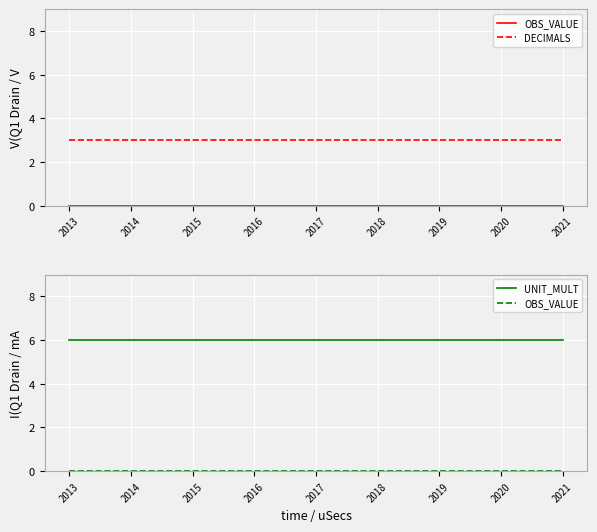

What is the sum of all DECIMALS values?

27